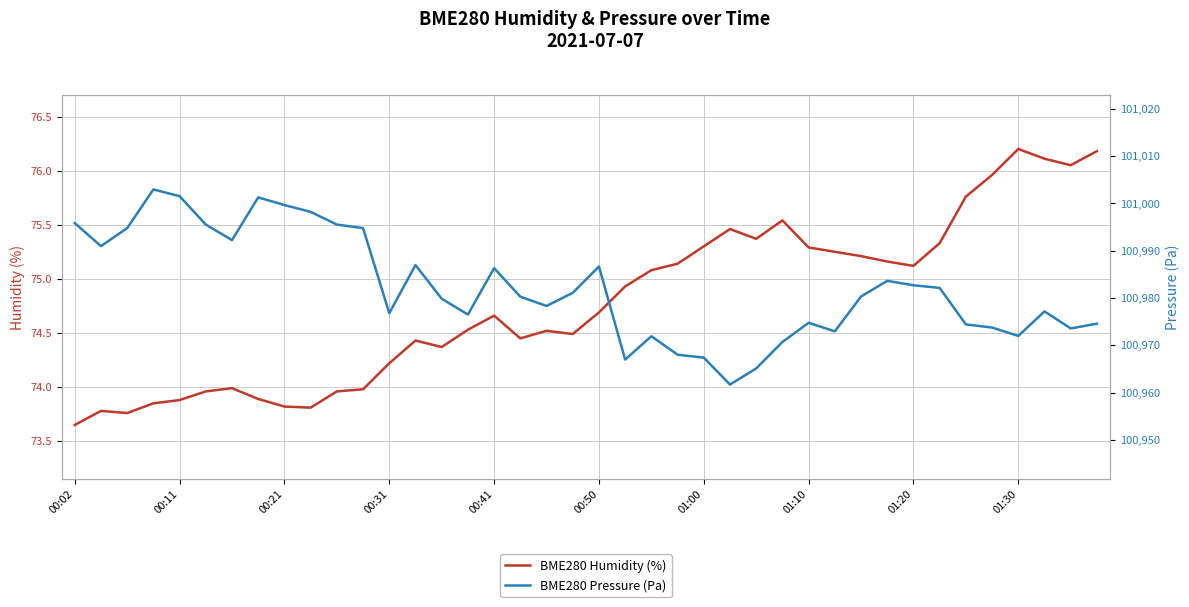

True or false: BME280 Humidity (%) and BME280 Pressure (Pa) cross at least once.

False